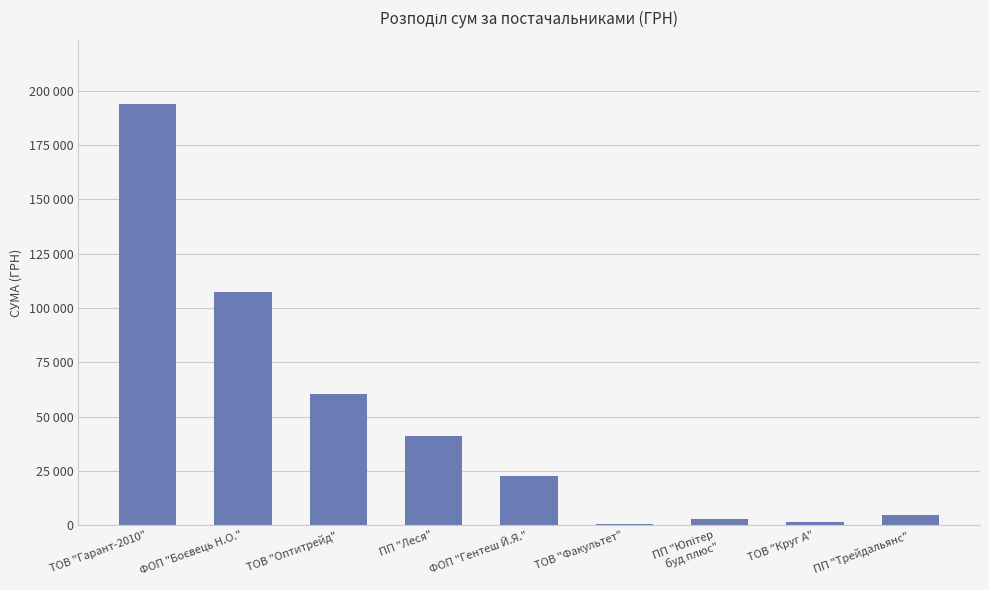

What is the label of the 8th bar from the right?

ФОП "Боєвець Н.О."